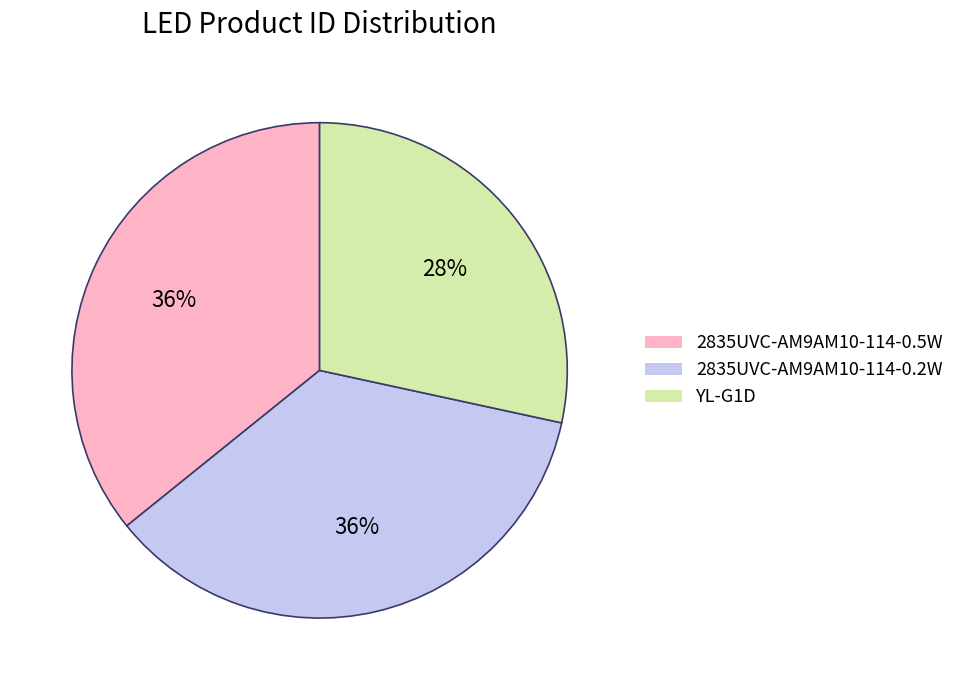

How many slices are in this pie chart?

3